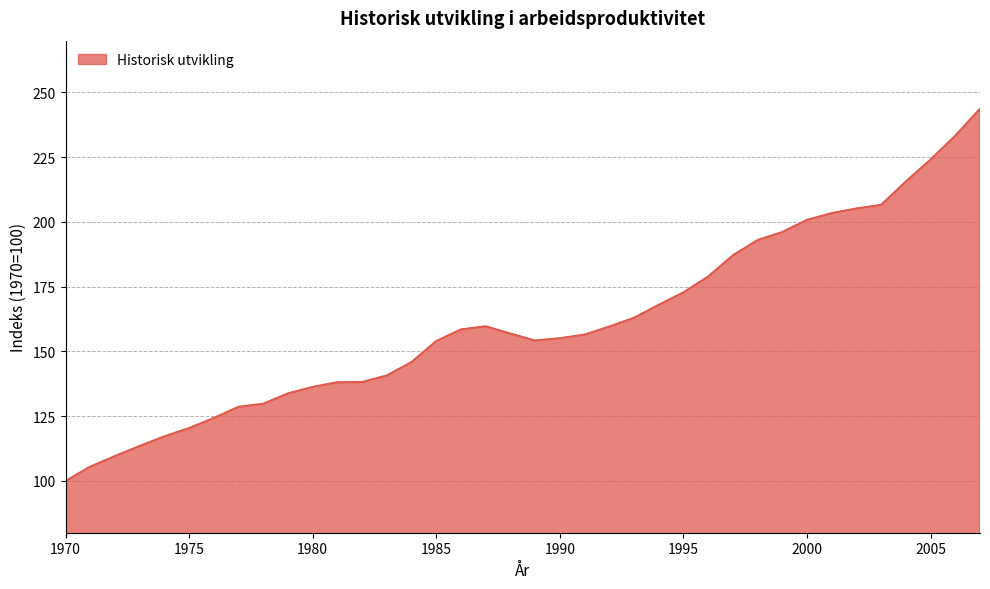

What is the minimum value shown in the chart?

100.0